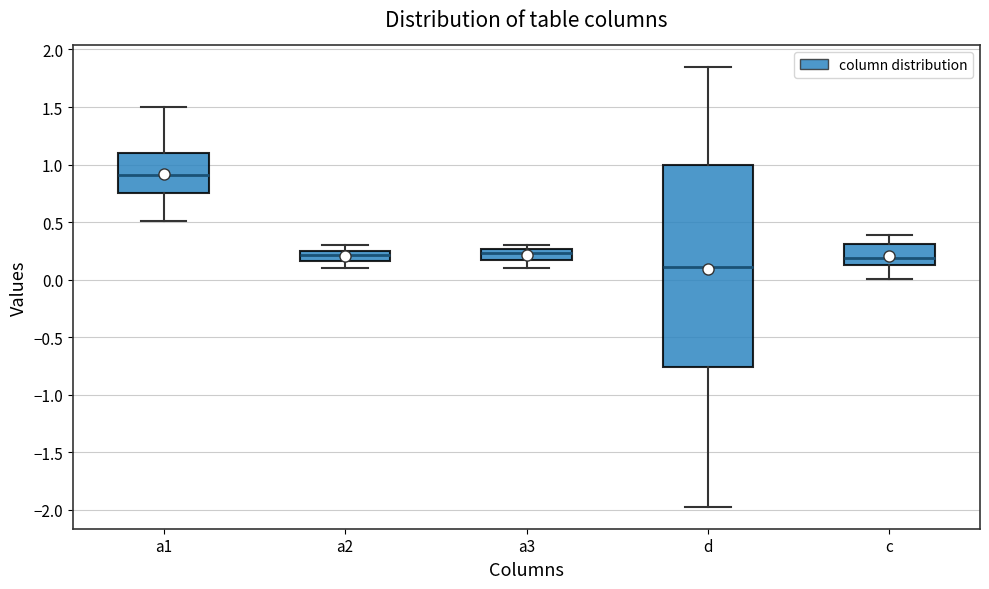

Reading left to right, read every box against the y-axis: the position of its median line, the range the box covers, and the ends of its whiskers. The values are not printed on the chart, so give them approximately, as read against the axis.

a1: median 0.90, box 0.75 to 1.10, whiskers 0.50 to 1.50
a2: median 0.20, box 0.15 to 0.25, whiskers 0.10 to 0.30
a3: median 0.25 (just below the box's upper edge), box 0.15 to 0.25, whiskers 0.10 to 0.30
d: median 0.10, box -0.75 to 1.00, whiskers -1.95 to 1.85
c: median 0.20, box 0.10 to 0.30, whiskers 0.00 to 0.40